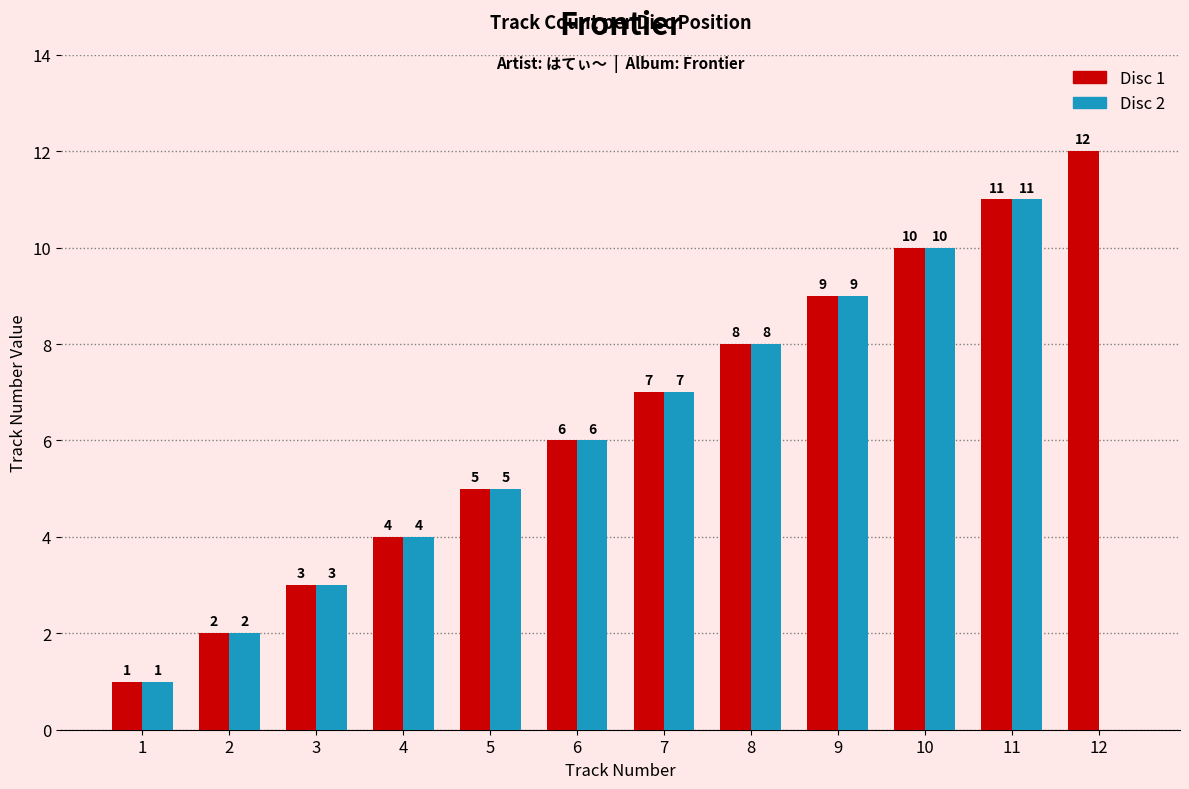

How many groups of bars are there?

12